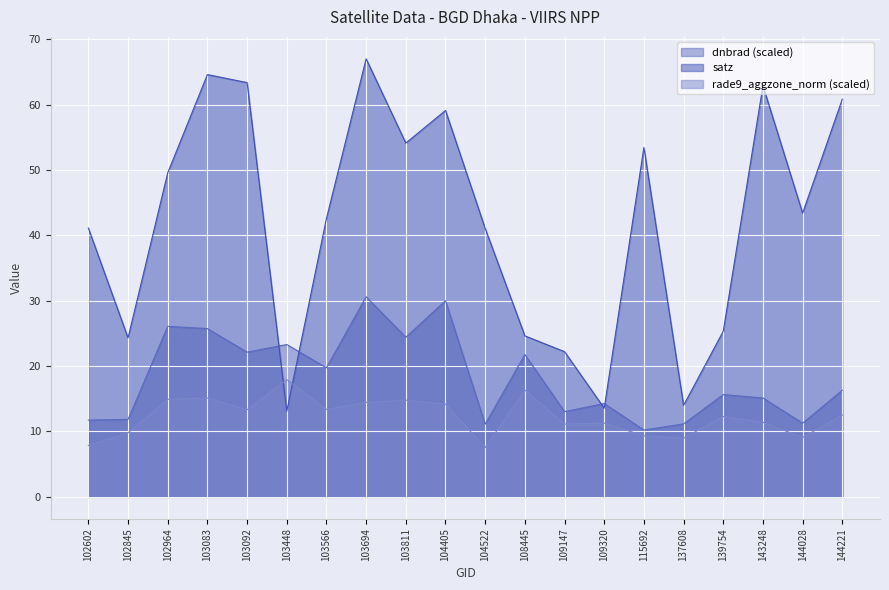

What is the sum of the rade9_aggzone_norm values at 102845 and 104405?

24.0